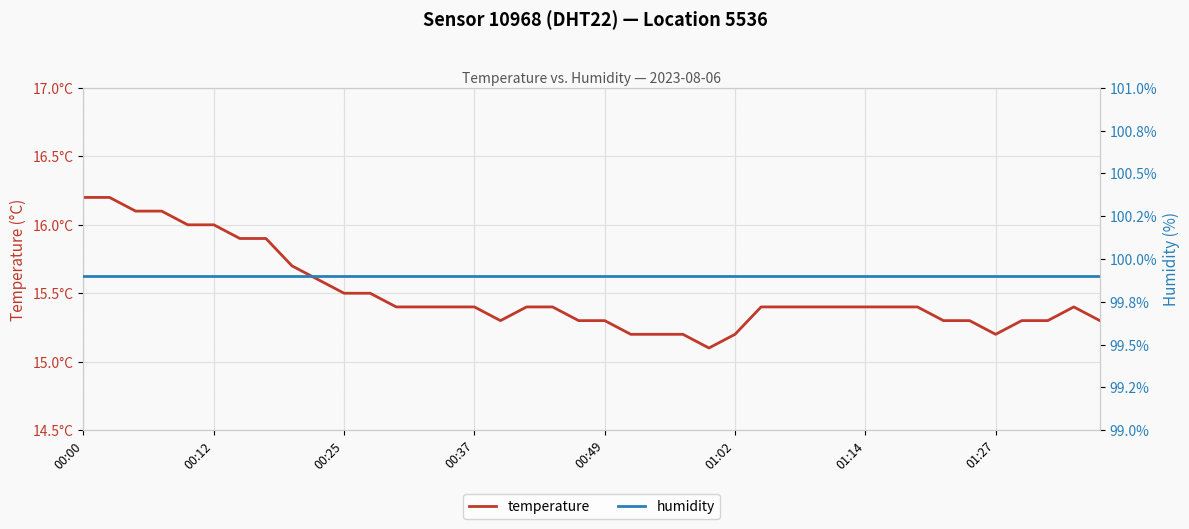

The temperature series shows 24.5 at 27. True or false?

False